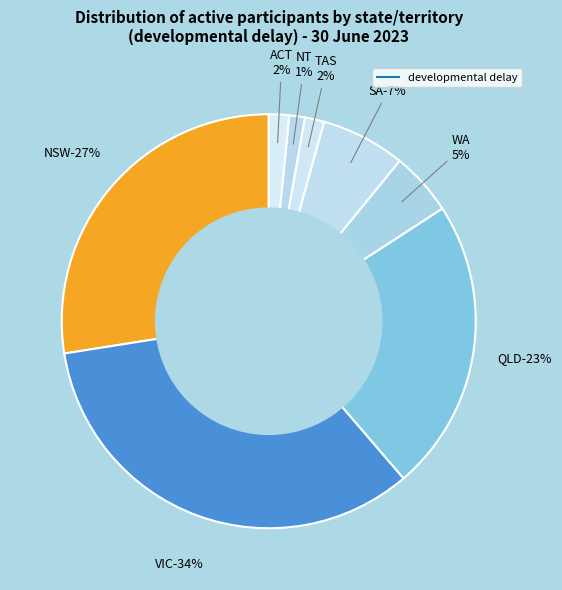

What is the change in value from QLD to NT?

-0.2